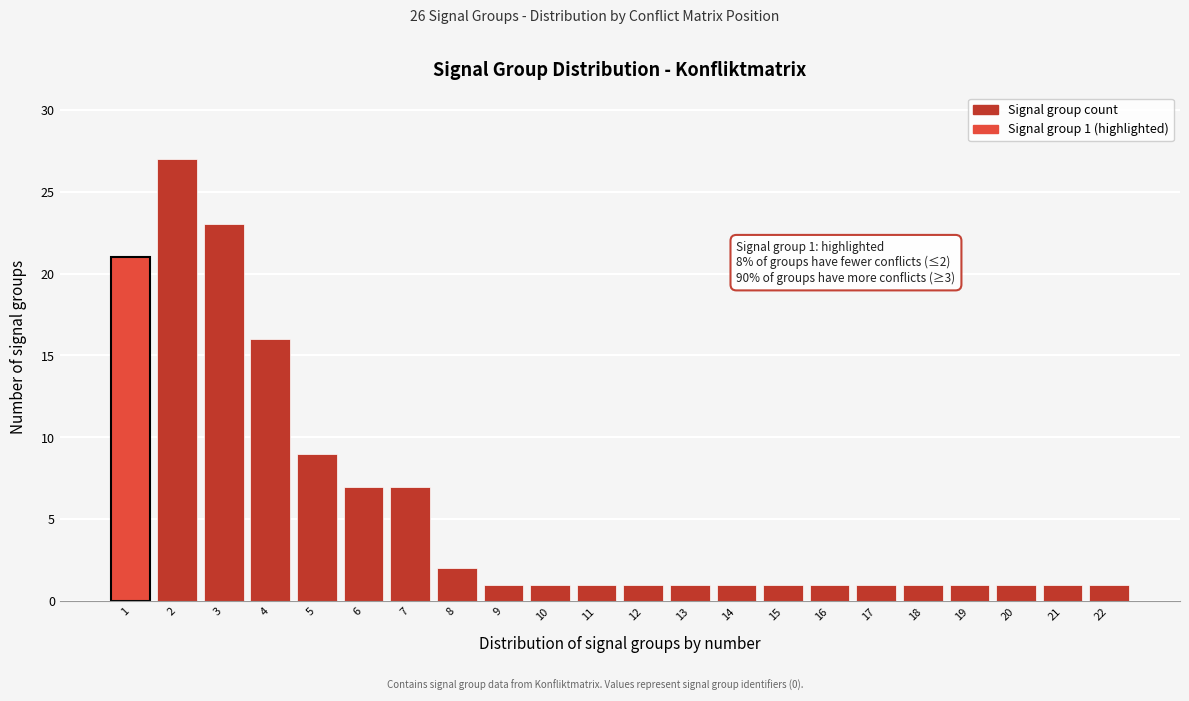

Reading right to left, list all the values displayed in this chart.

1	1	1	1	1	1	1	1	1	1	1	1	1	1	2	7	7	9	16	23	27	21